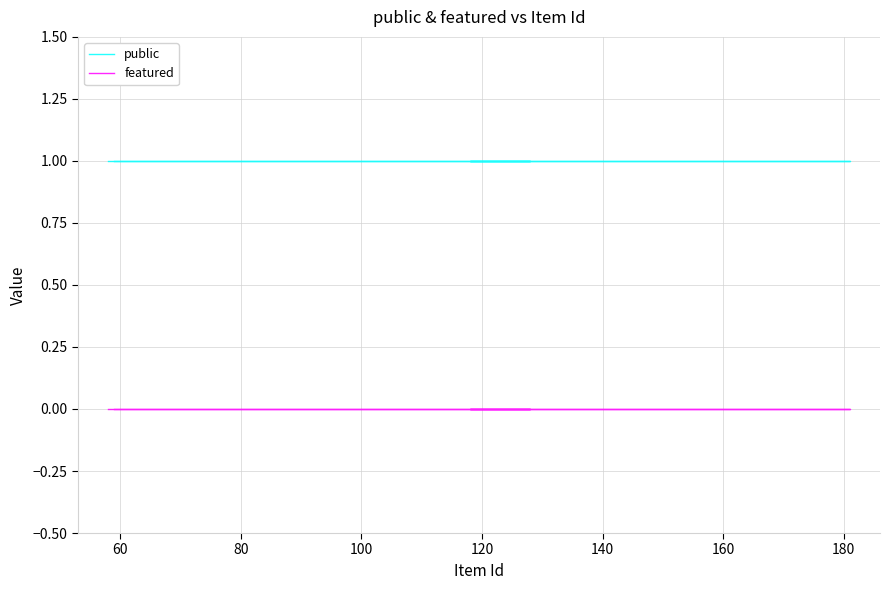

Which has a higher value, 120 or 100?

120